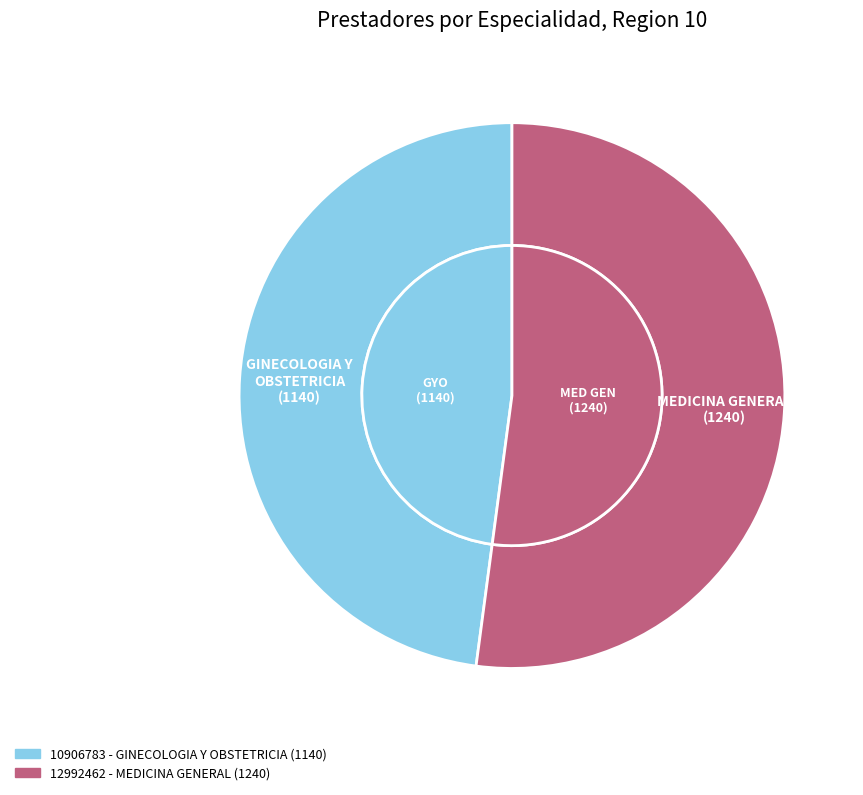

To the nearest percent, what portion does 10906783
(GINECOLOGIA Y OBSTETRICIA) represent?

48%